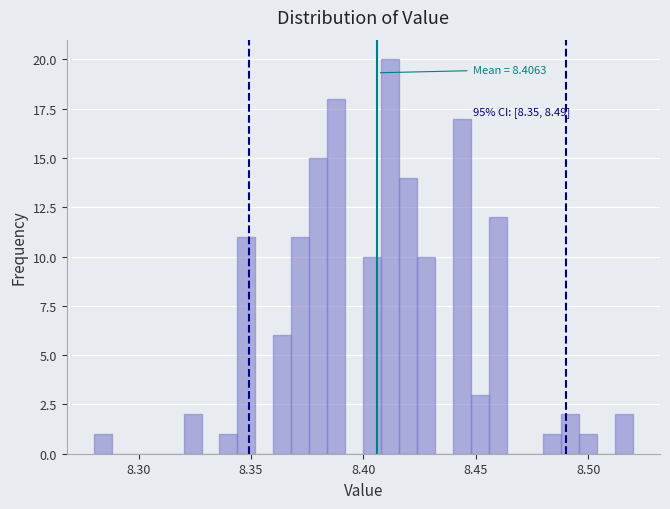

Around what value on the x-axis is the tallest bar? Give the approximate position of its centre, as read against the axis.

8.410